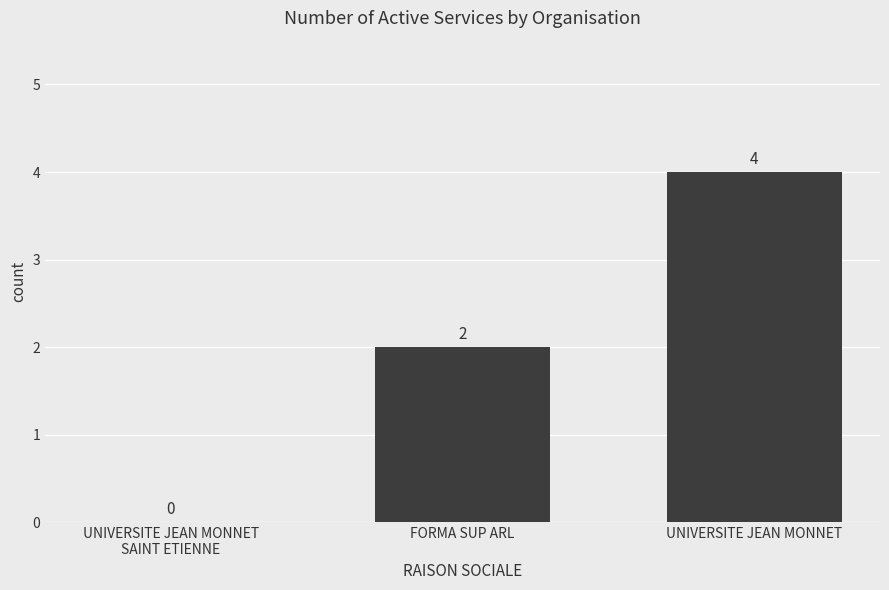

Count the number of data series in this chart.

1